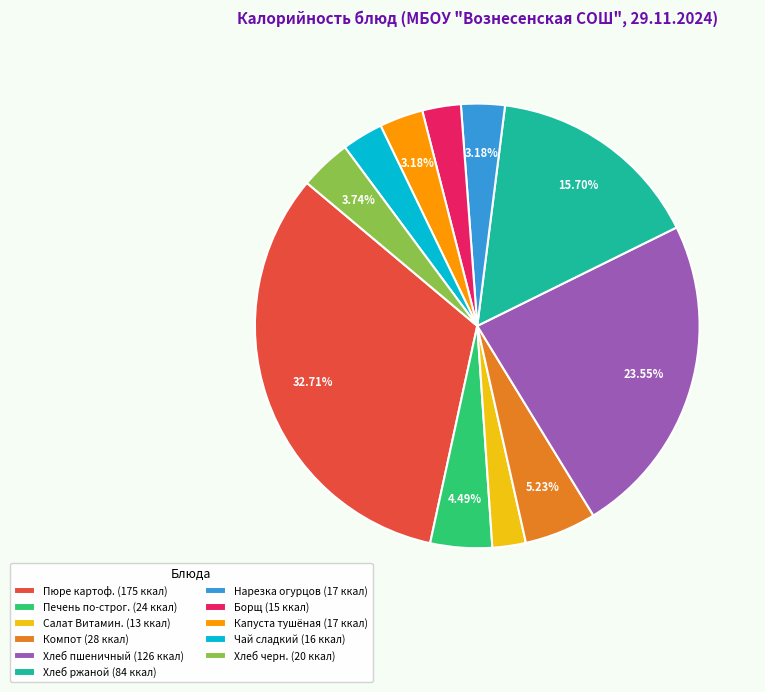

How many segments does this pie chart have?

11